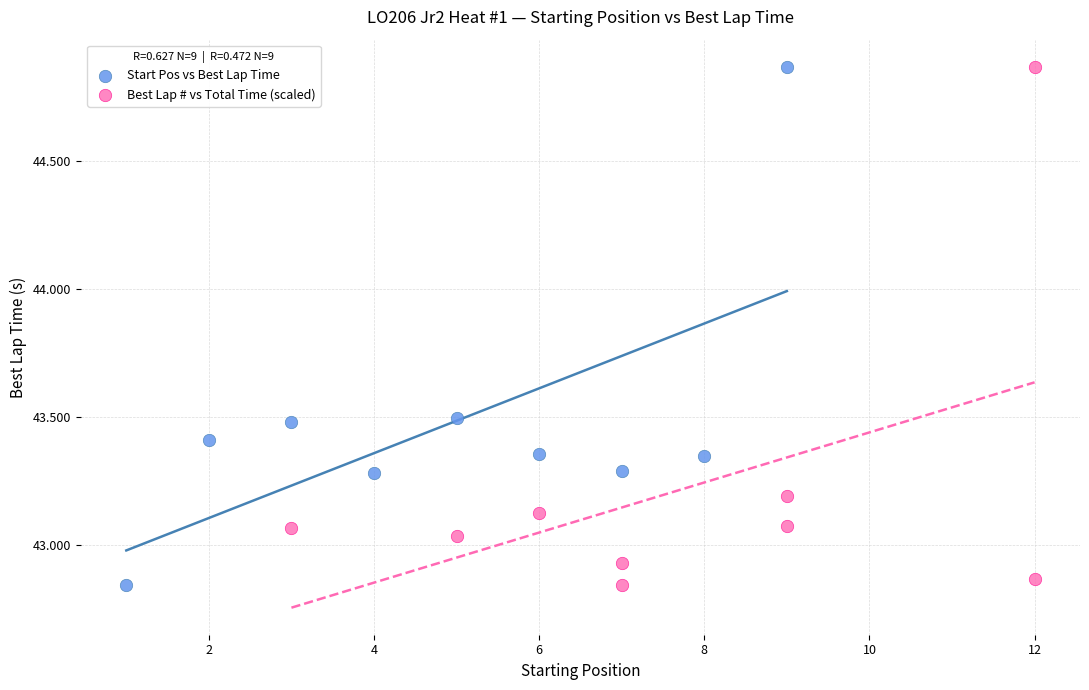

What are all the series names shown in the legend?

Start Pos vs Best Lap Time, Best Lap # vs Total Time (scaled)